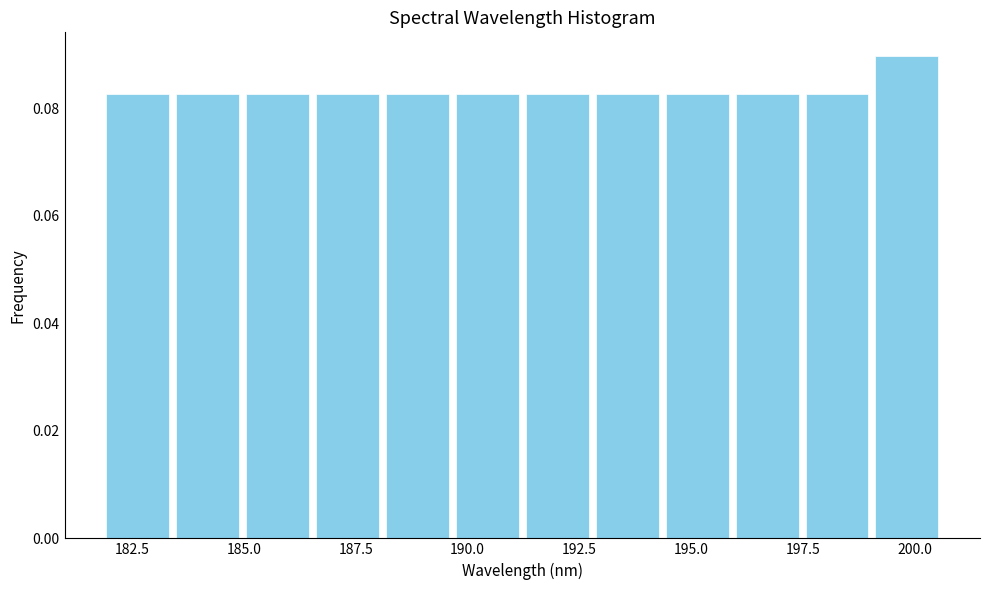

Read against the x-axis, roughly where is the centre of the tallest bar?

200.0